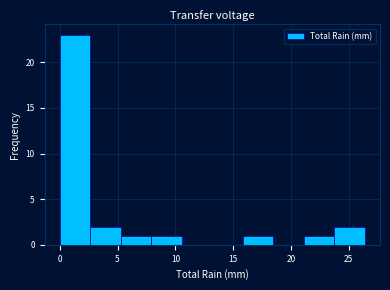

Over which range of the x-axis is the bar tallest?

0.0 to 2.5